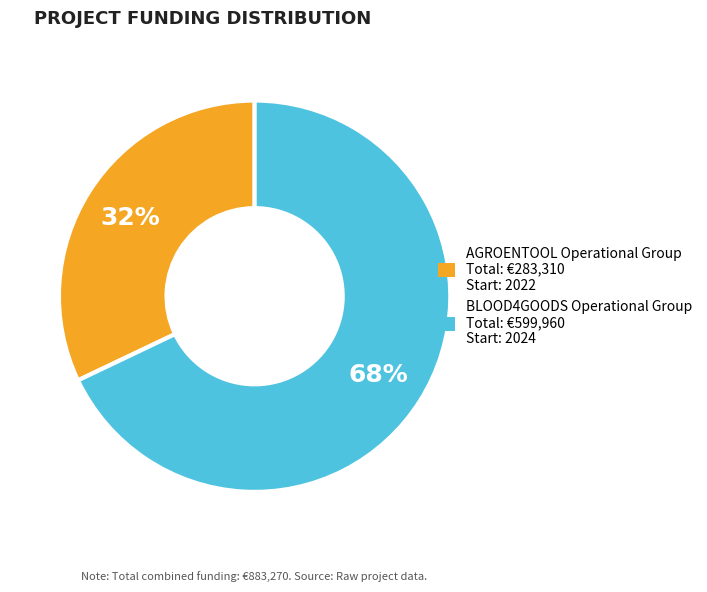

Which slice is the largest?

BLOOD4GOODS Operational Group